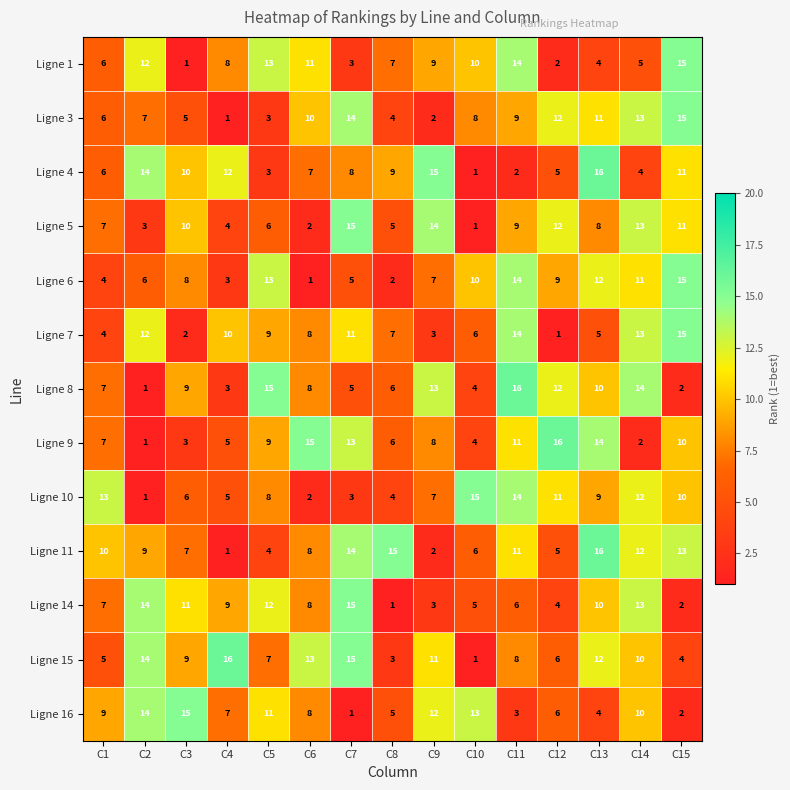

What is the difference between the maximum and minimum values in the Ligne 1 series?

14